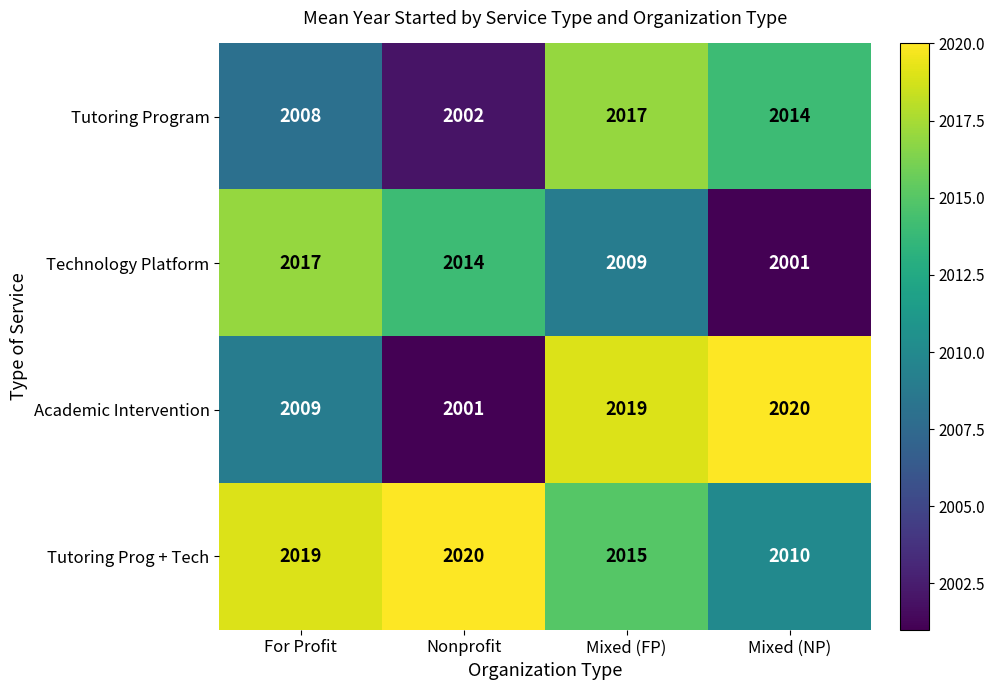

Reading left to right, extract all data points from this chart.

Tutoring Program: 2008	2002	2017	2014
Technology Platform: 2017	2014	2009	2001
Academic Intervention: 2009	2001	2019	2020
Tutoring Prog + Tech: 2019	2020	2015	2010